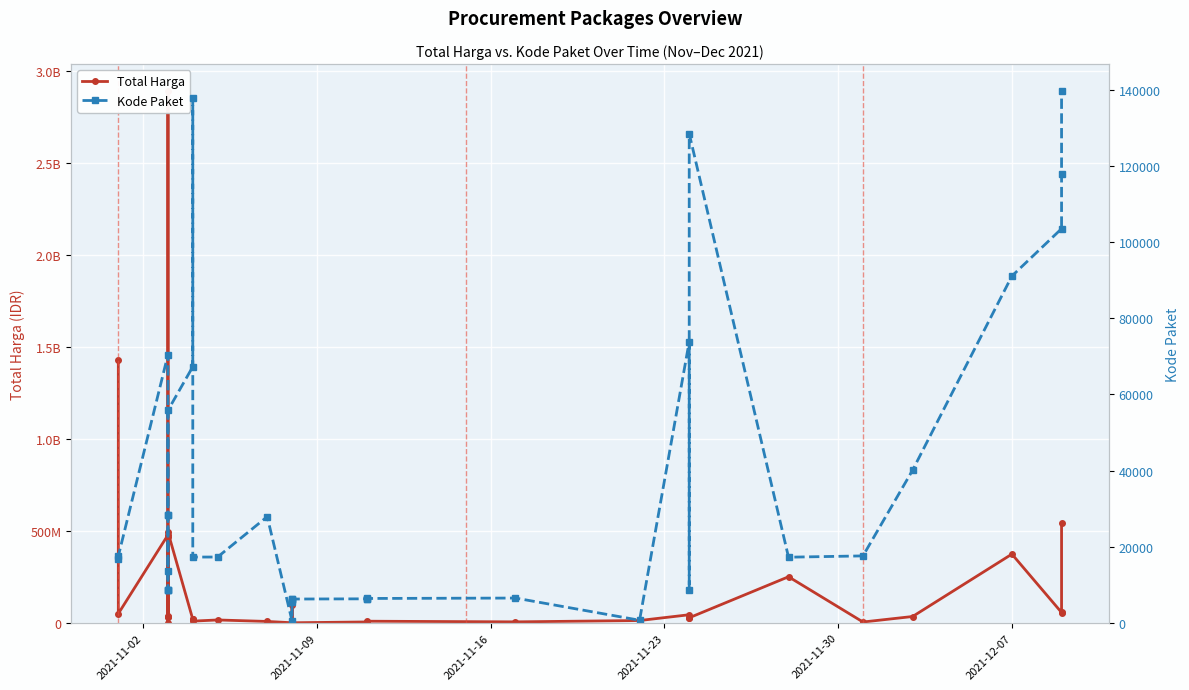

True or false: Total Harga has a value of 28419405 at 17.

False